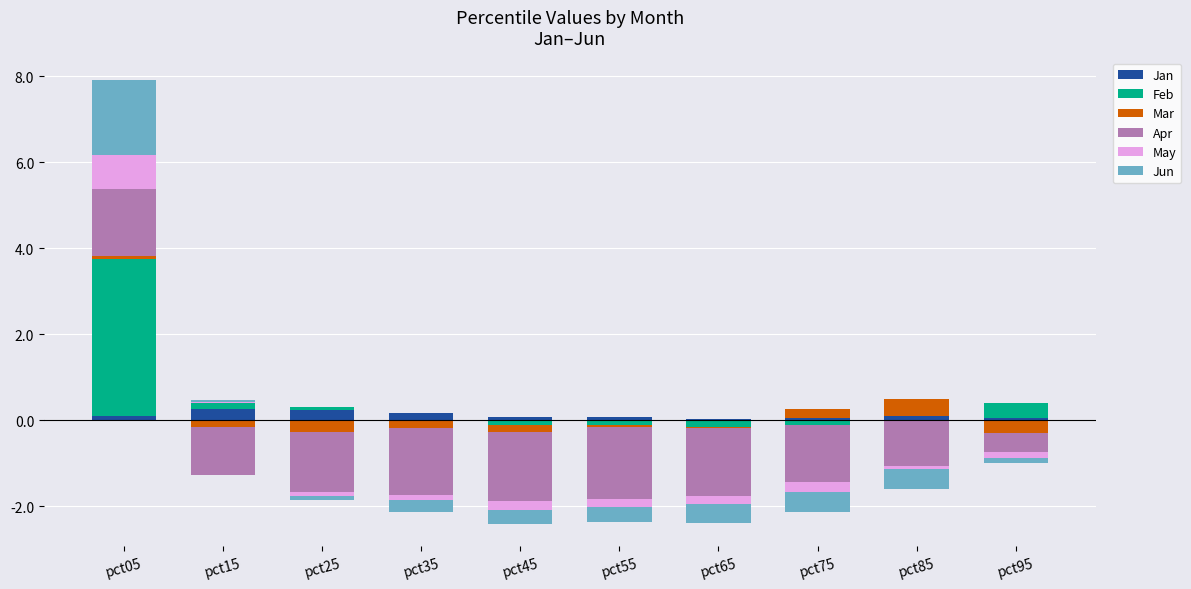

True or false: May has a value of 0.8 at pct05.

True